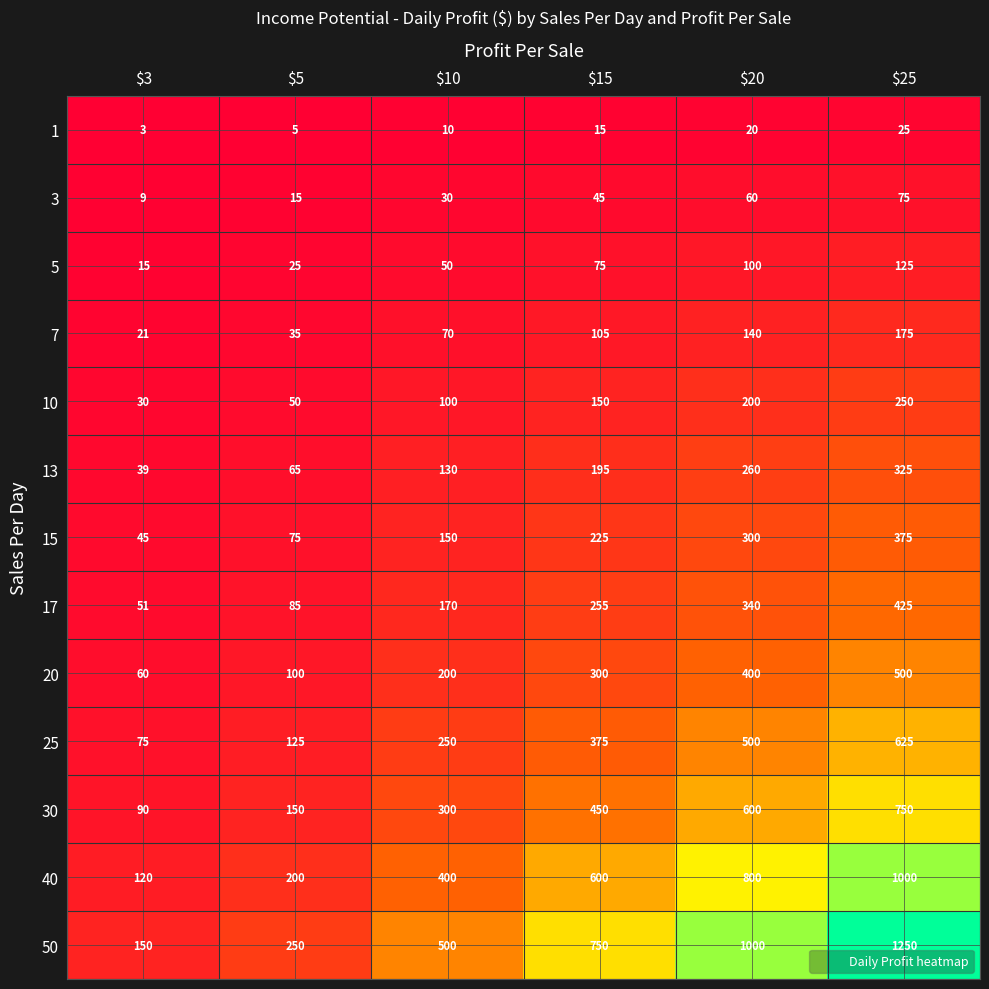

What is the average value of the 17 series?

221